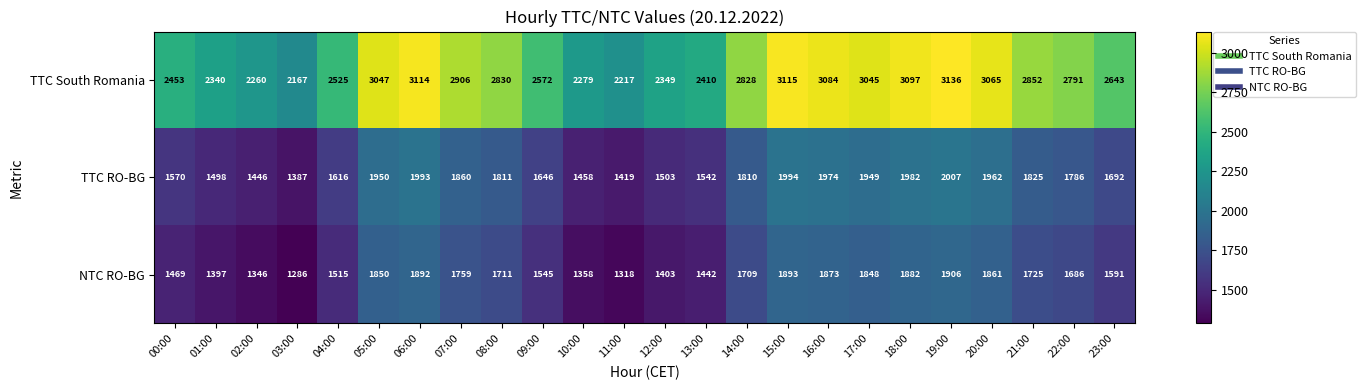

How many data points in TTC South Romania are less than 2828?

12